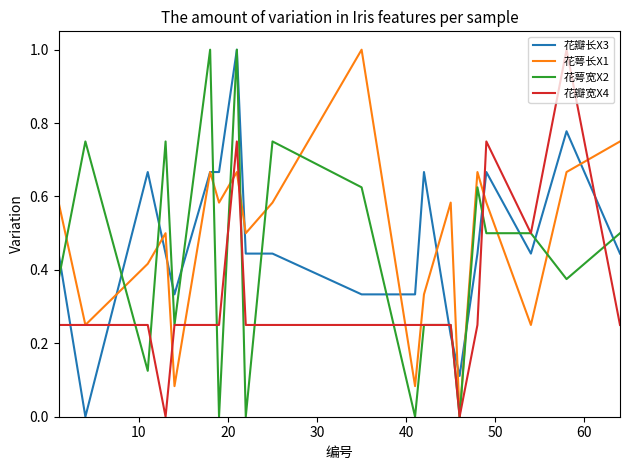

At how many categories does at least one series exceed 0?

20